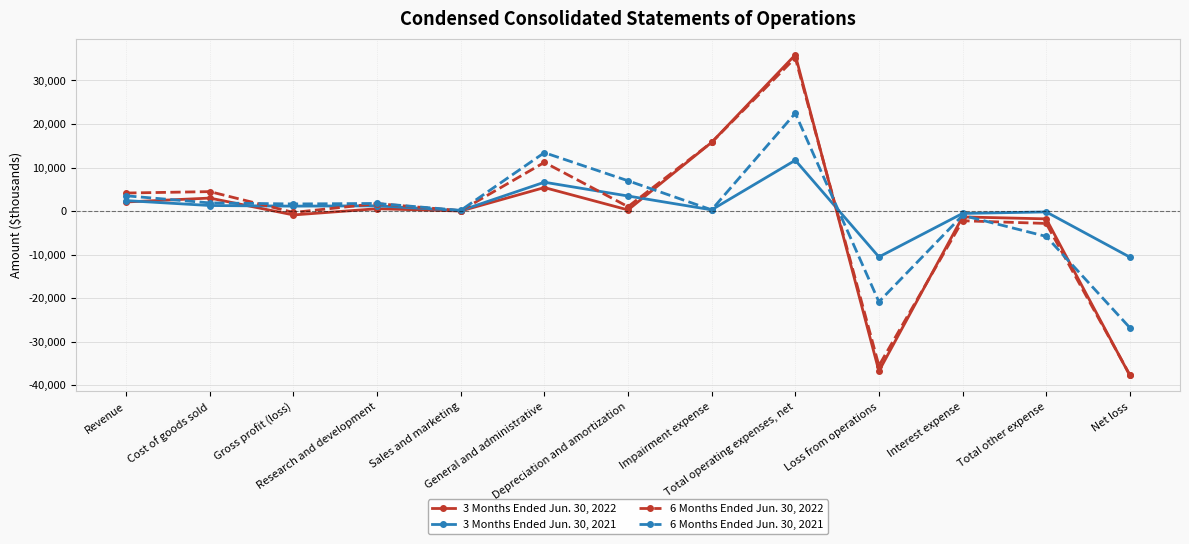

Which series changed the most between Research and development and General and administrative?

6 Months Ended Jun. 30, 2021